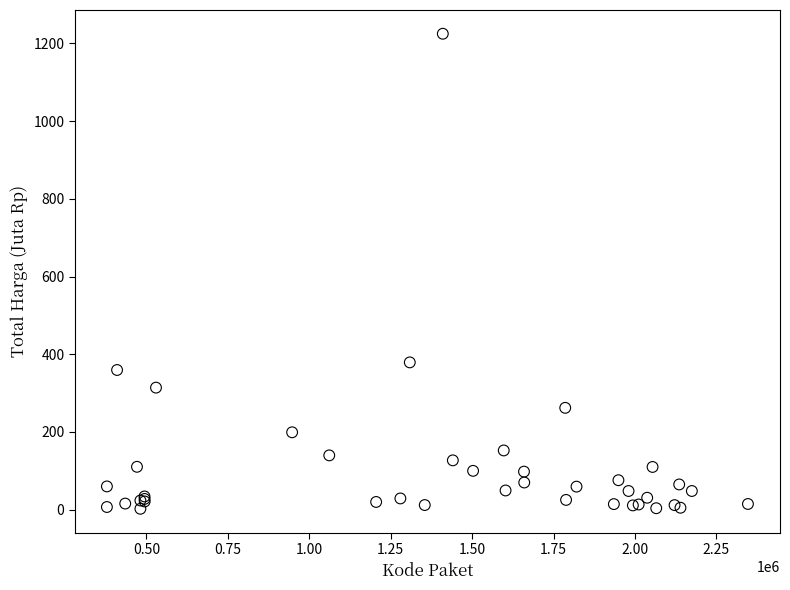

What Y value in the scatter plot is closest to 613?

379.1